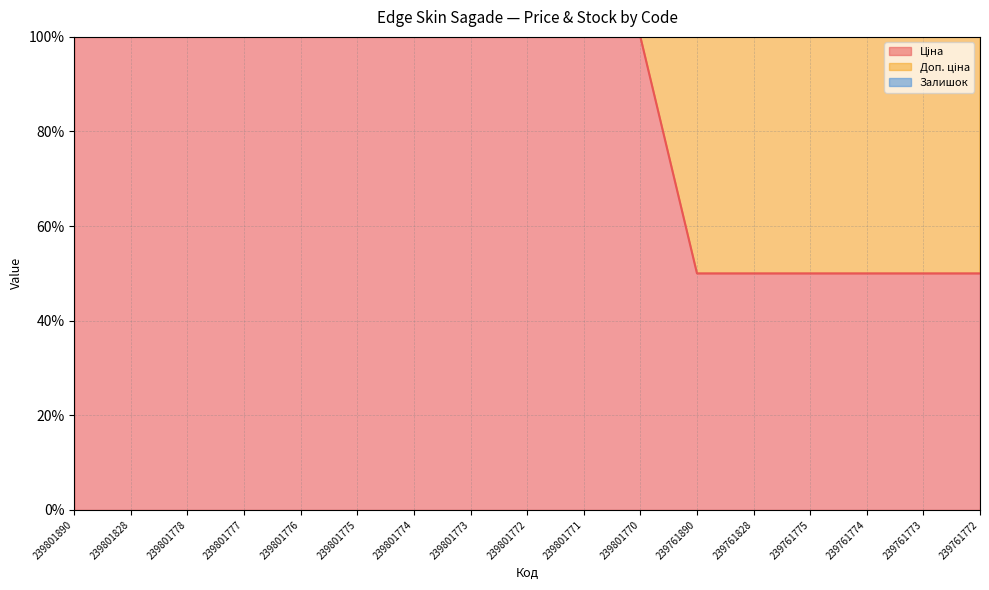

Which label corresponds to the largest value in the chart?

239801890